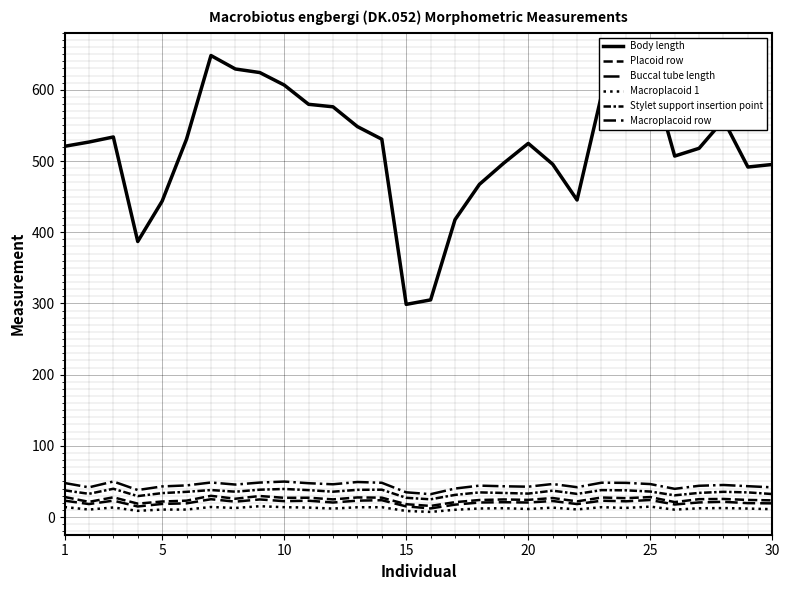

Does the chart have visible grid lines?

Yes